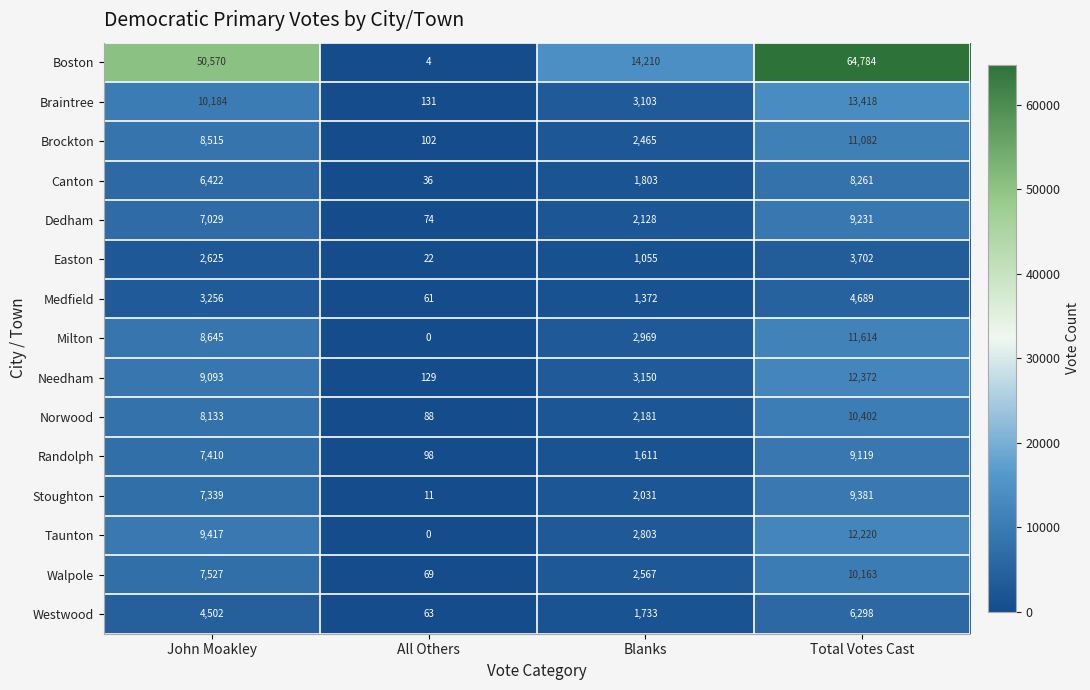

Between All Others and Total Votes Cast, which series saw the biggest shift?

Boston